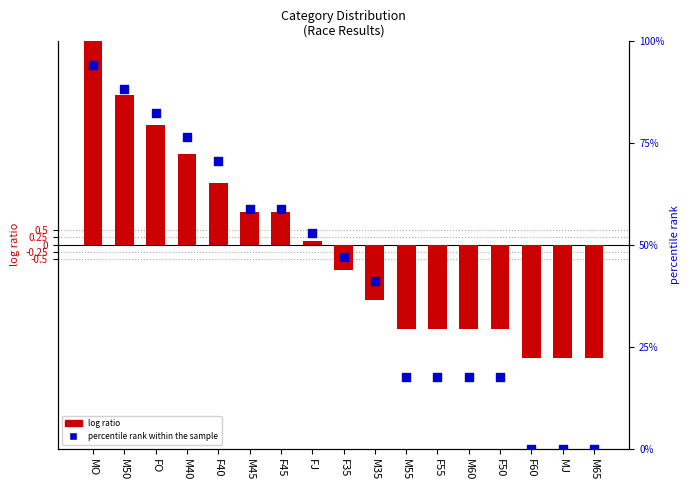

At how many categories does at least one series exceed 74?

4